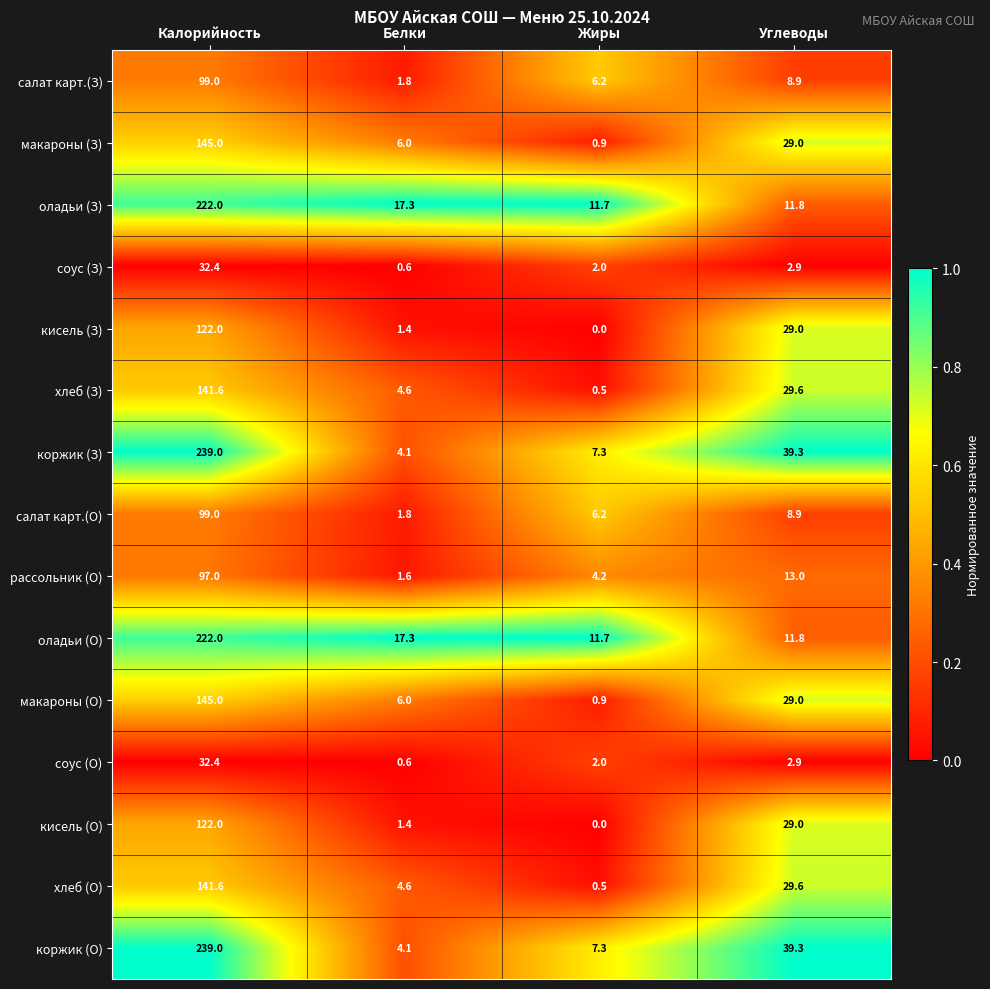

Where does the рассольник (О) series first go above 13?

Калорийность